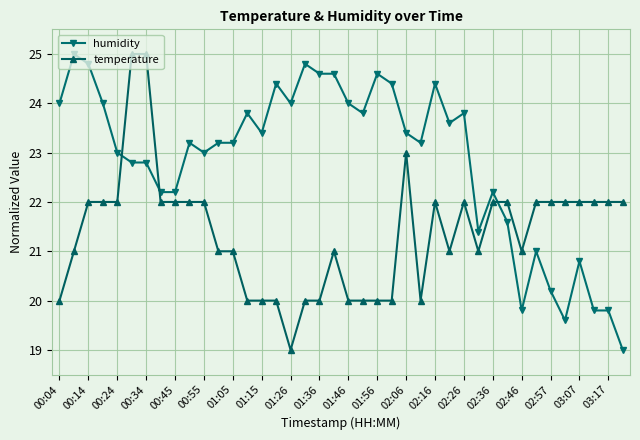

Rank the series by their average value, from highest to lowest.

humidity, temperature